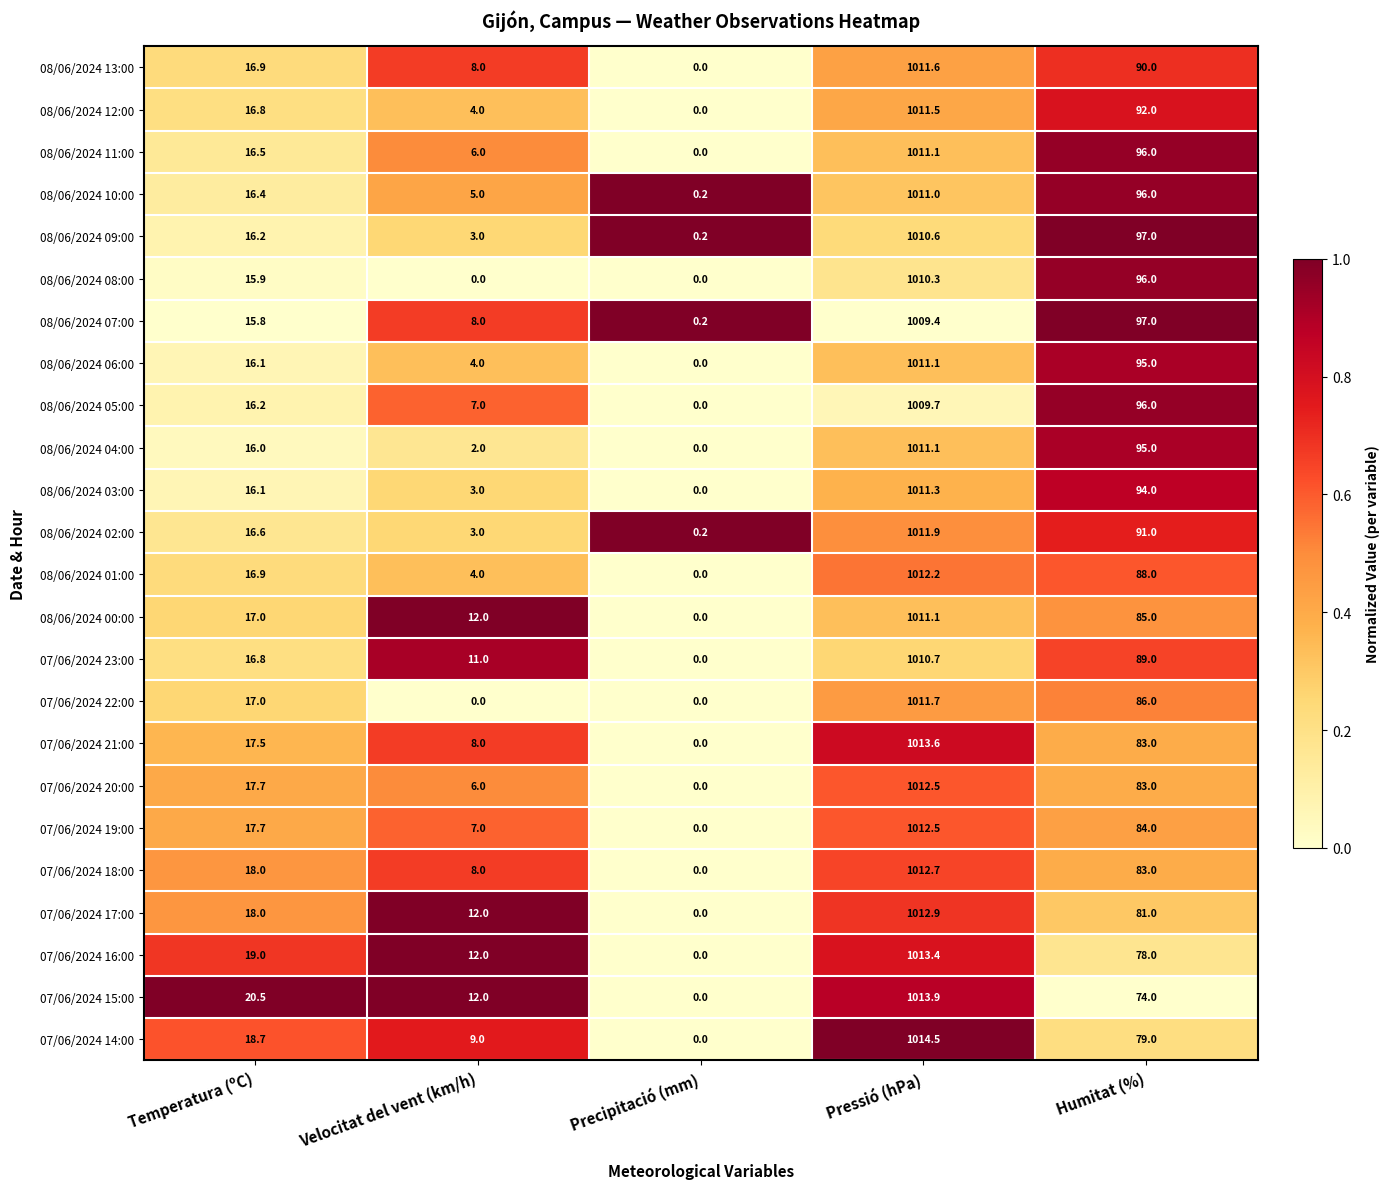

Is it true that 08/06/2024 13:00 equals 132.7 at Humitat (%)?

False